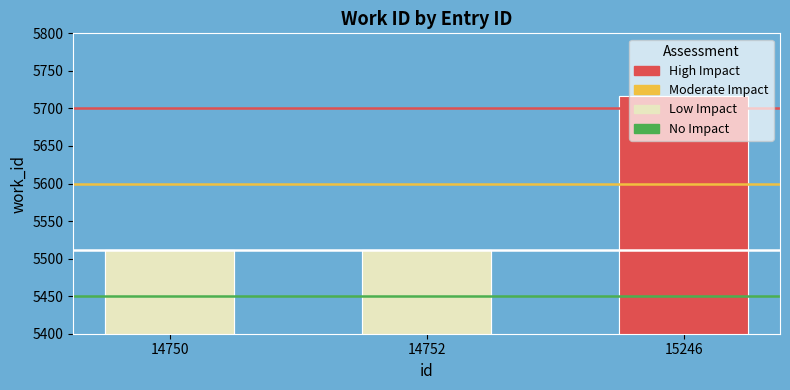

What is the total value across all series at 14752?

22262